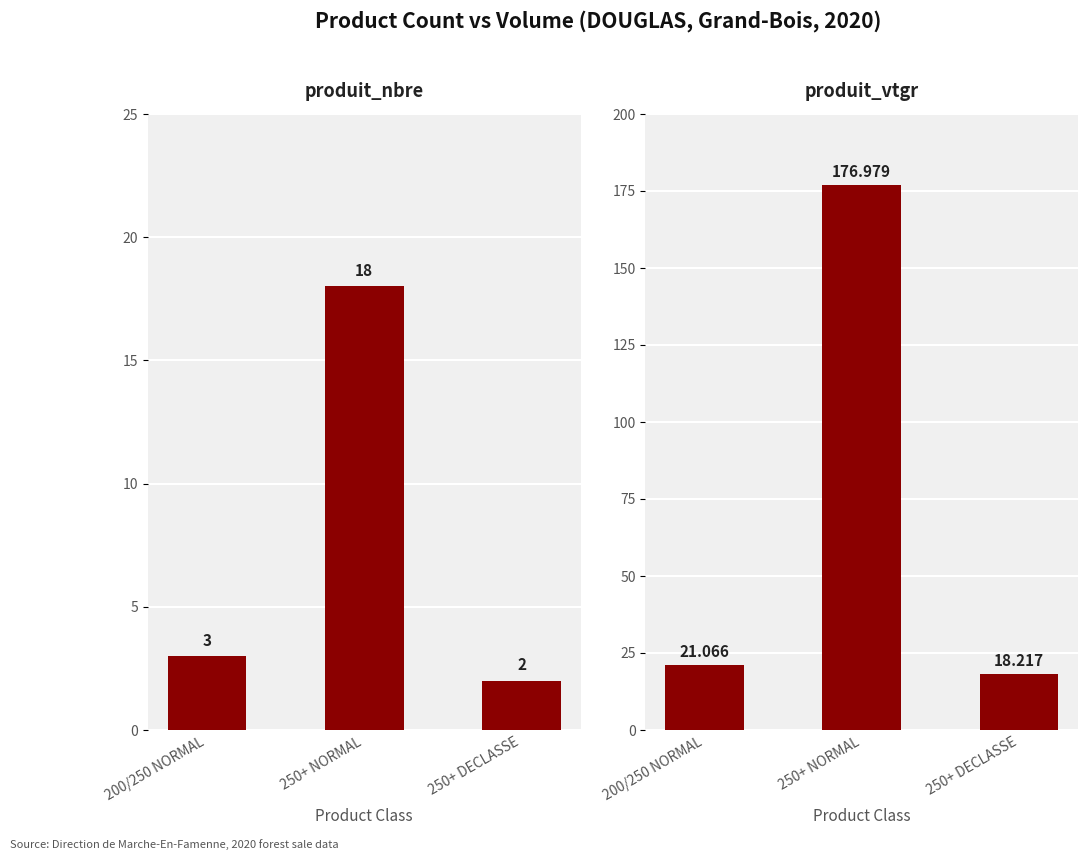

Where is produit_nbre nearest to the value 10?

200/250 NORMAL